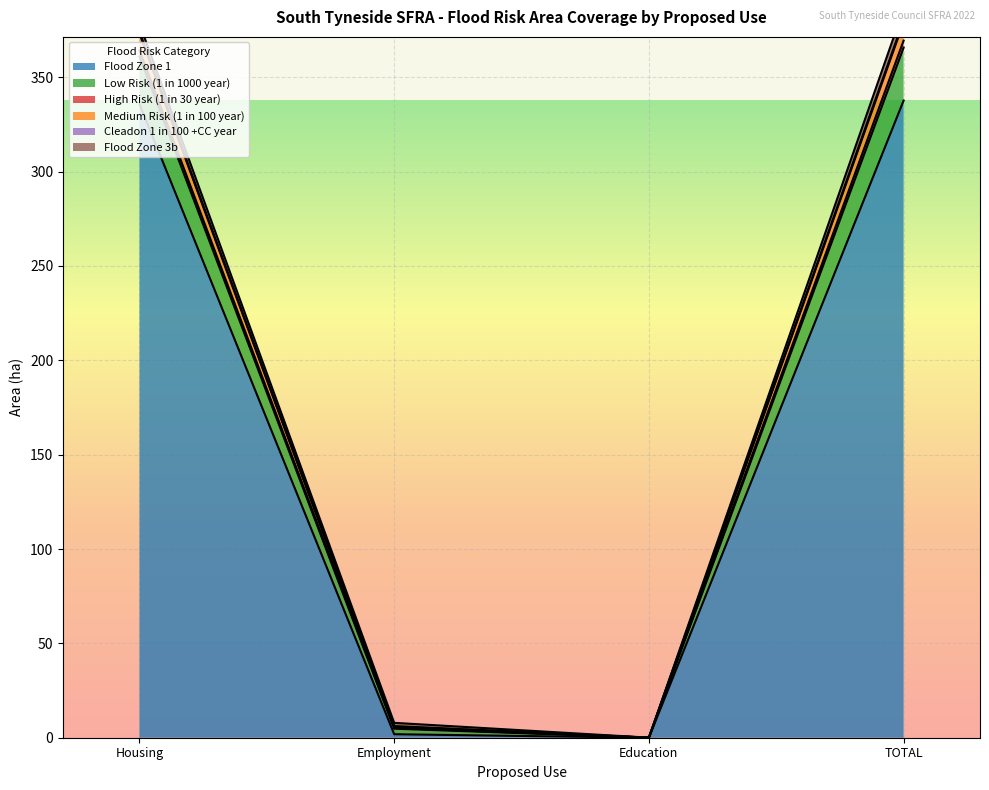

What is the value of the High Risk (1 in 30 year) point at the 1st from the left?

374.0